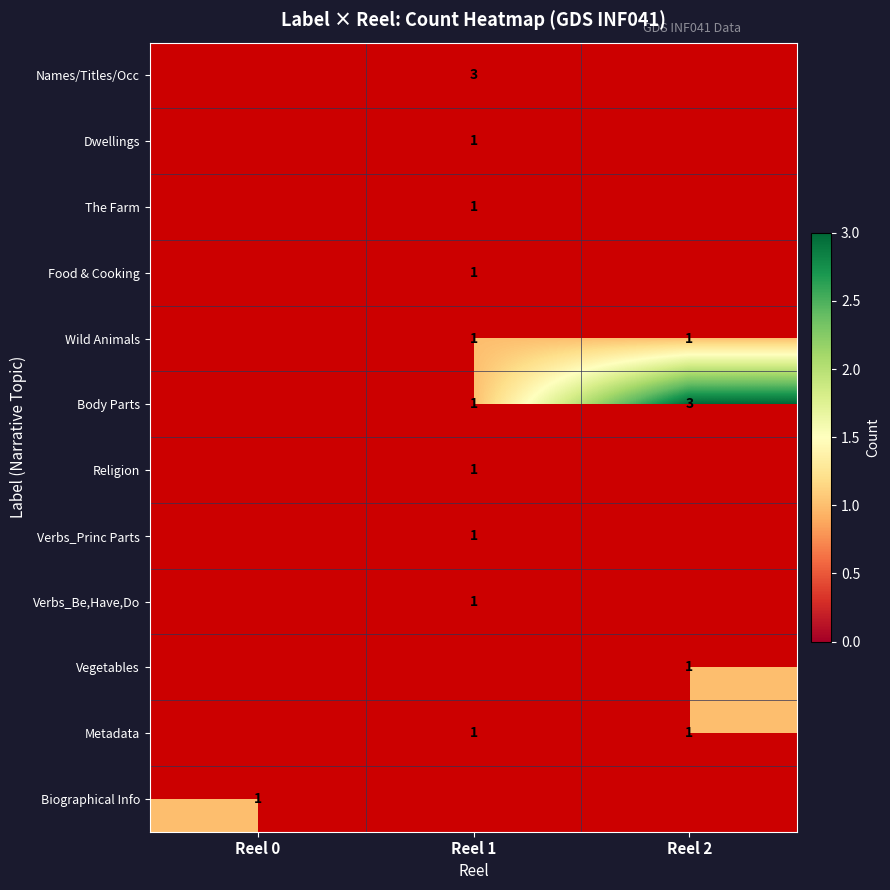

The value of Verbs_Be,Have,Do at Reel 1 is 1. True or false?

True